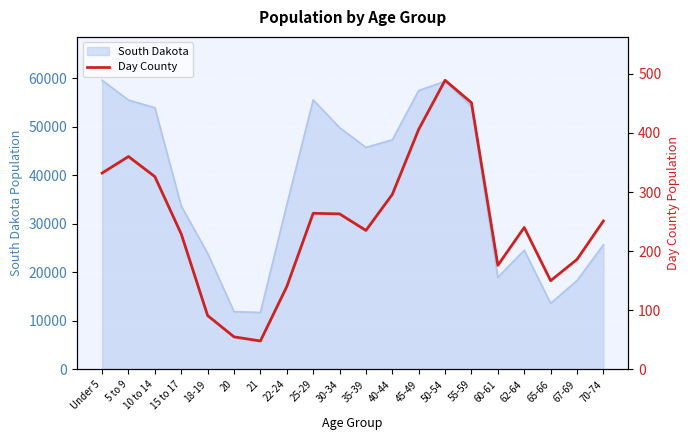

How many lines are shown in the chart?

1